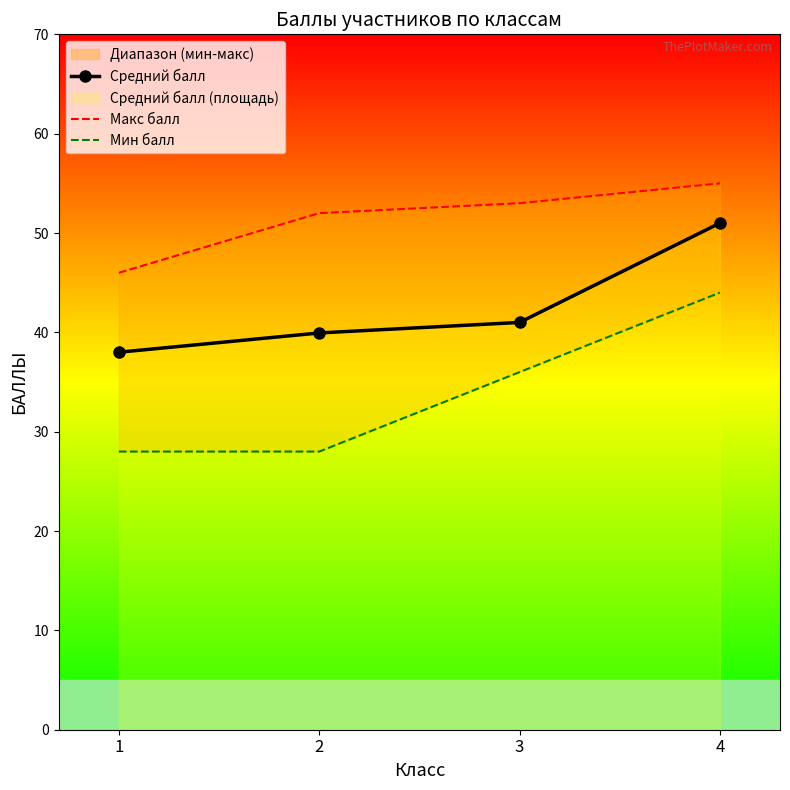

What value does the Средний балл series have at 3?

41.0